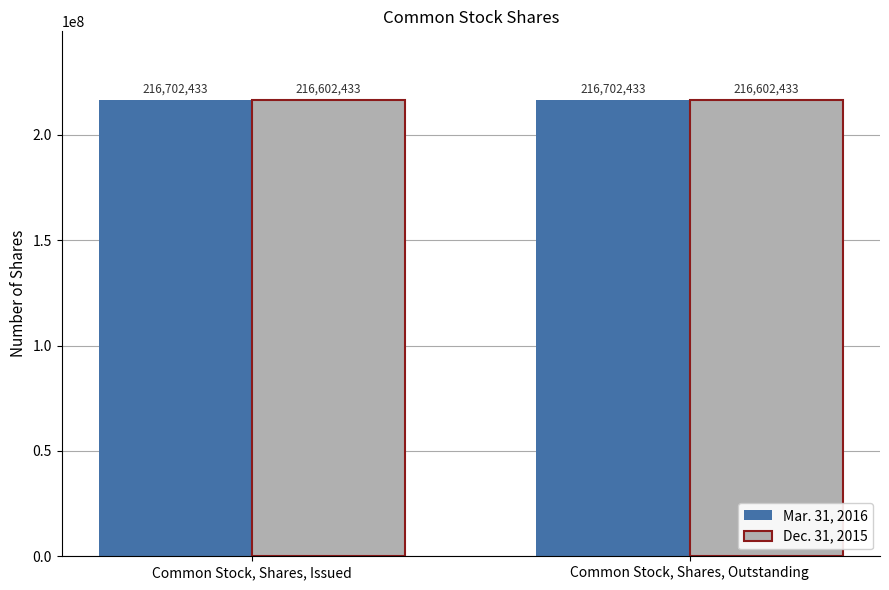

Rank the series by their average value, from lowest to highest.

Dec. 31, 2015, Mar. 31, 2016